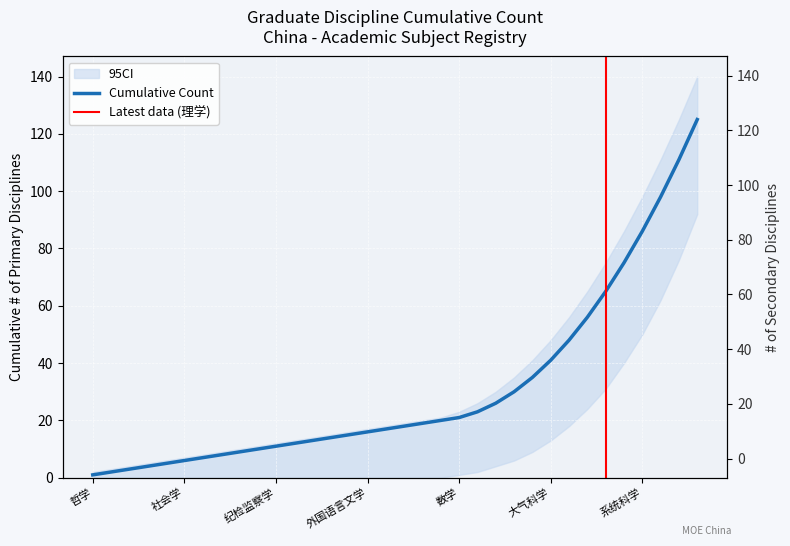

What is the minimum value shown in the chart?

1